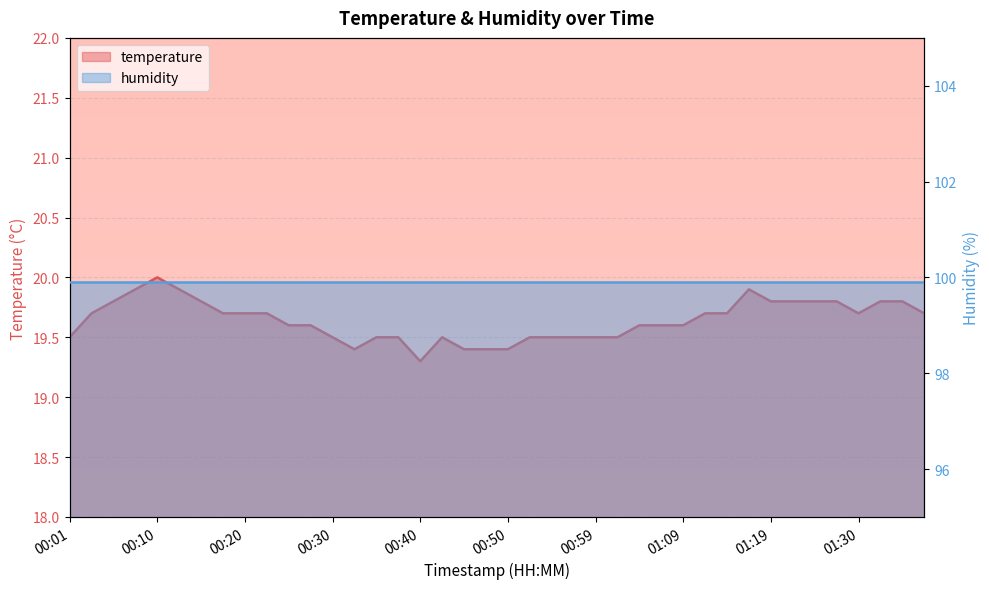

At which category does the data reach its first local valley?

00:33